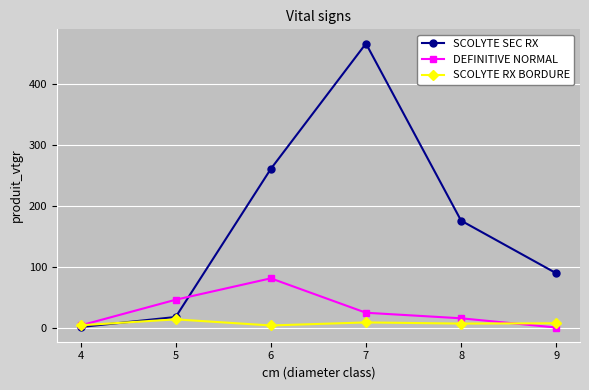

What is the value of the SCOLYTE RX BORDURE point at the 4th from the left?

8.4